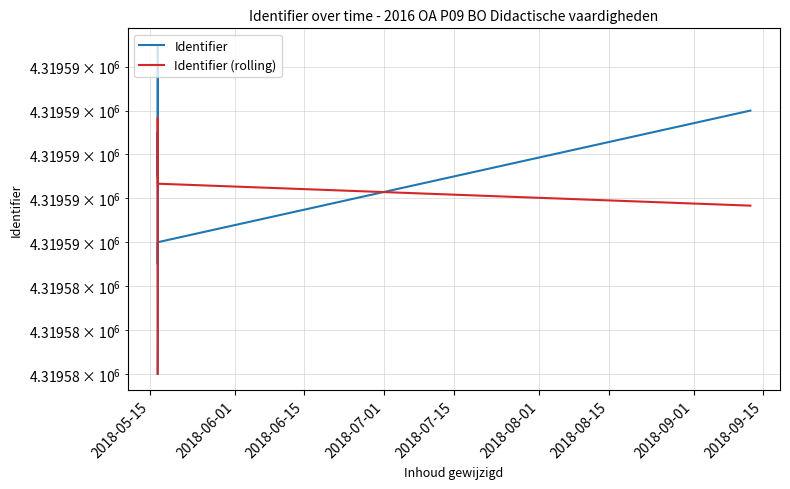

Which has a higher value, 2018-06-15 or 2018-09-15?

2018-09-15